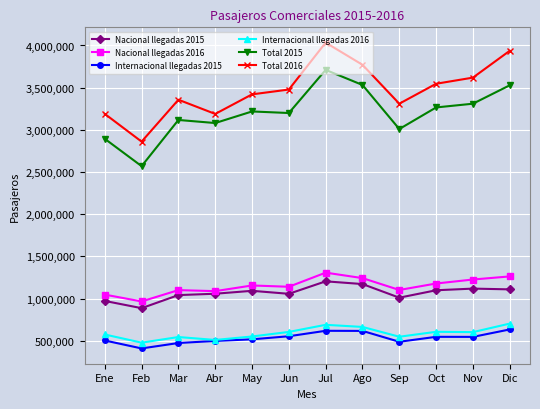

At how many categories does at least one series exceed 2964453?

11